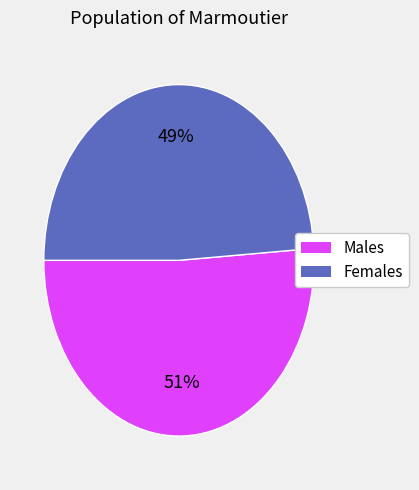

Does any single category account for the majority?

Yes